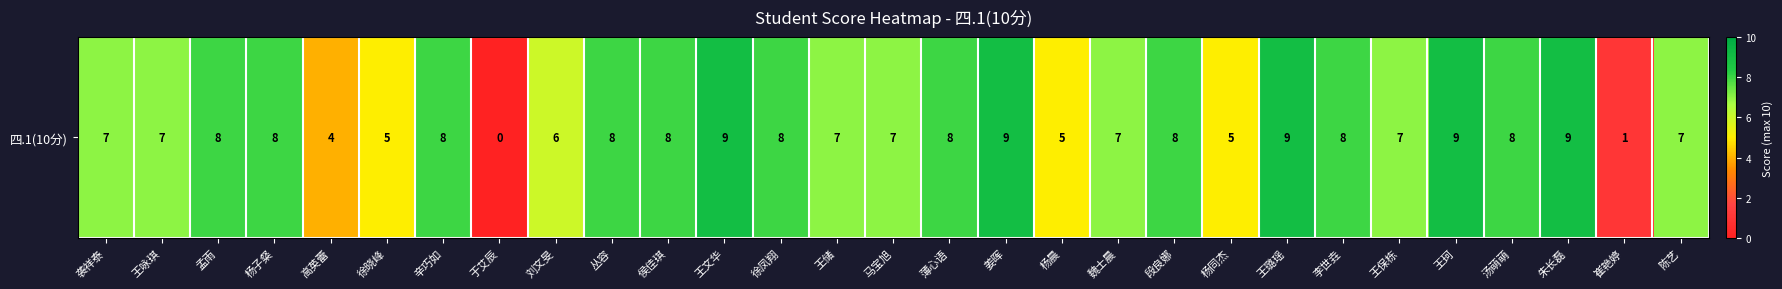

What is the difference between the maximum and second lowest values?

8